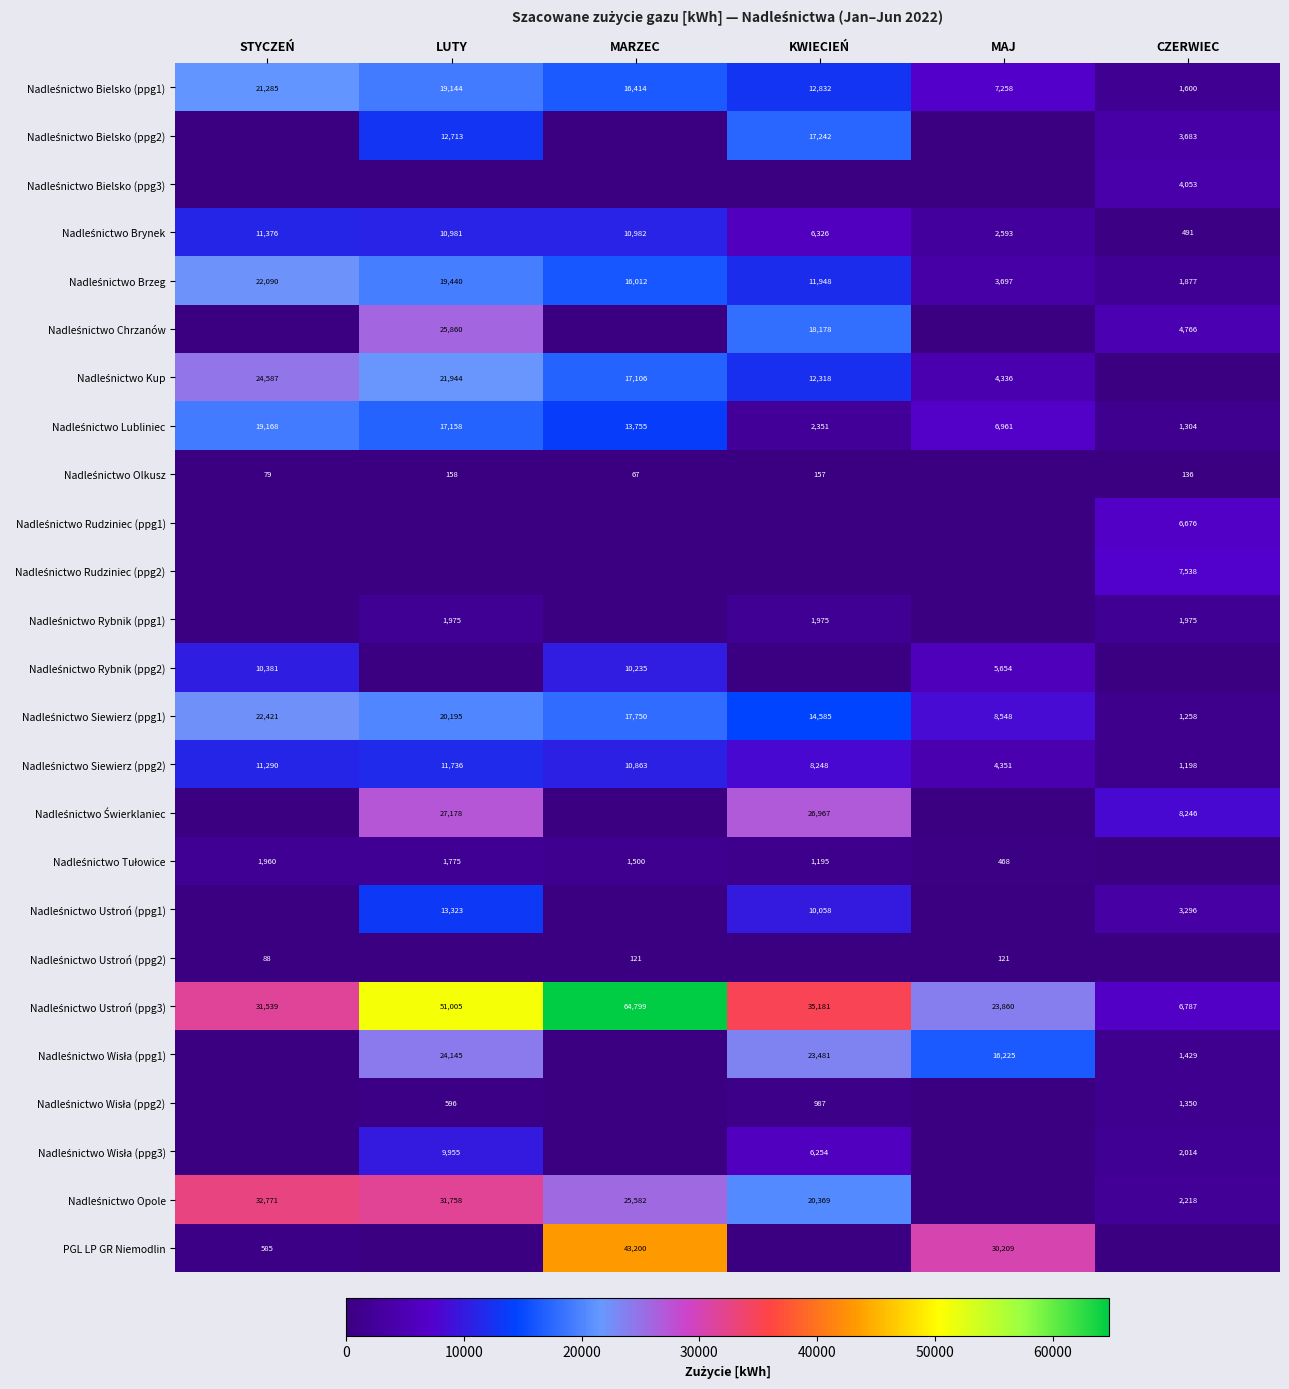

Which series has the largest total across all categories?

Nadleśnictwo Ustroń (ppg3)